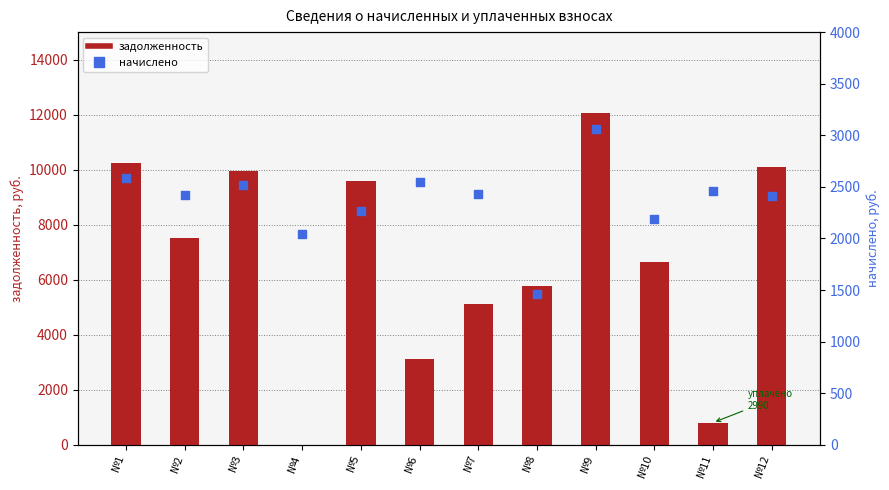

Which series has the widest spread of Y values?

задолженность